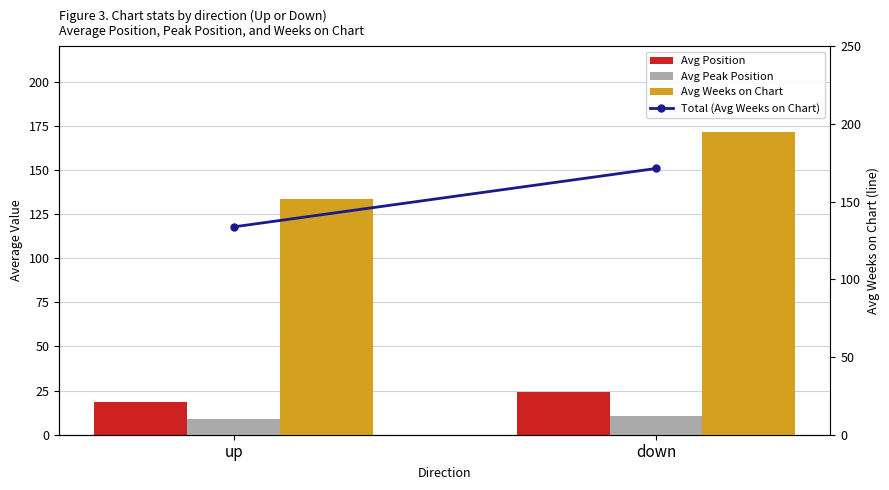

At which category is the sum across all series the highest?

down